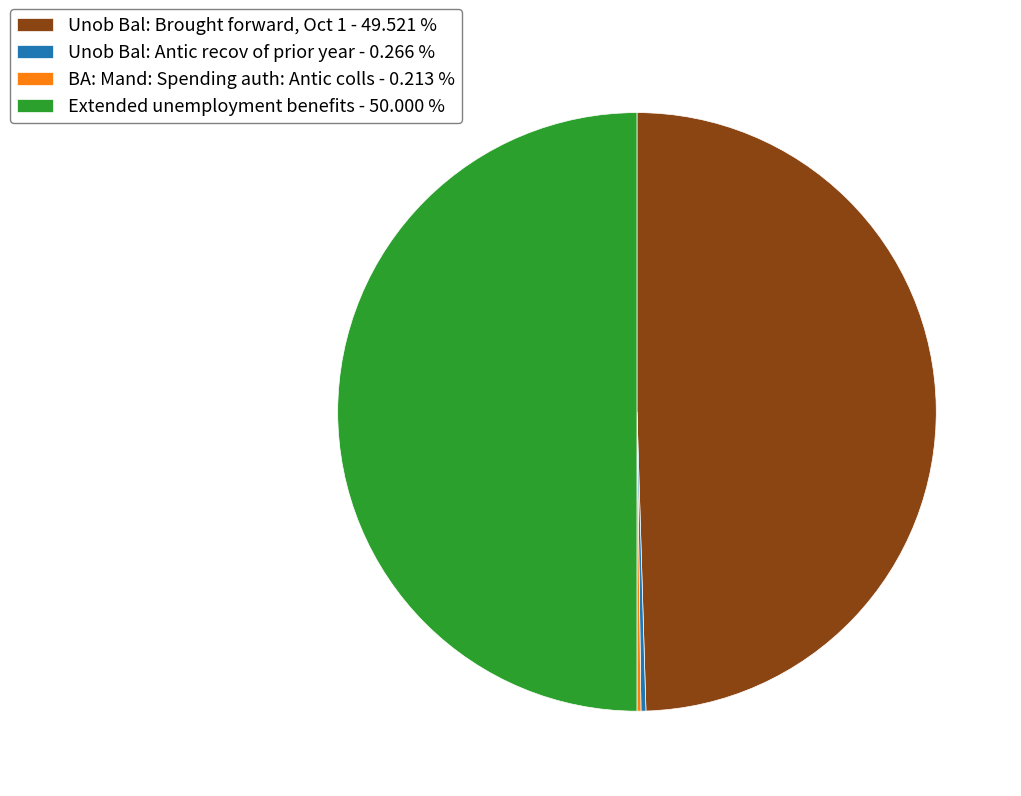

What is the ratio of the value at Unob Bal: Brought forward, Oct 1 - 49.521 % to the value at Extended unemployment benefits - 50.000 %?

1.0